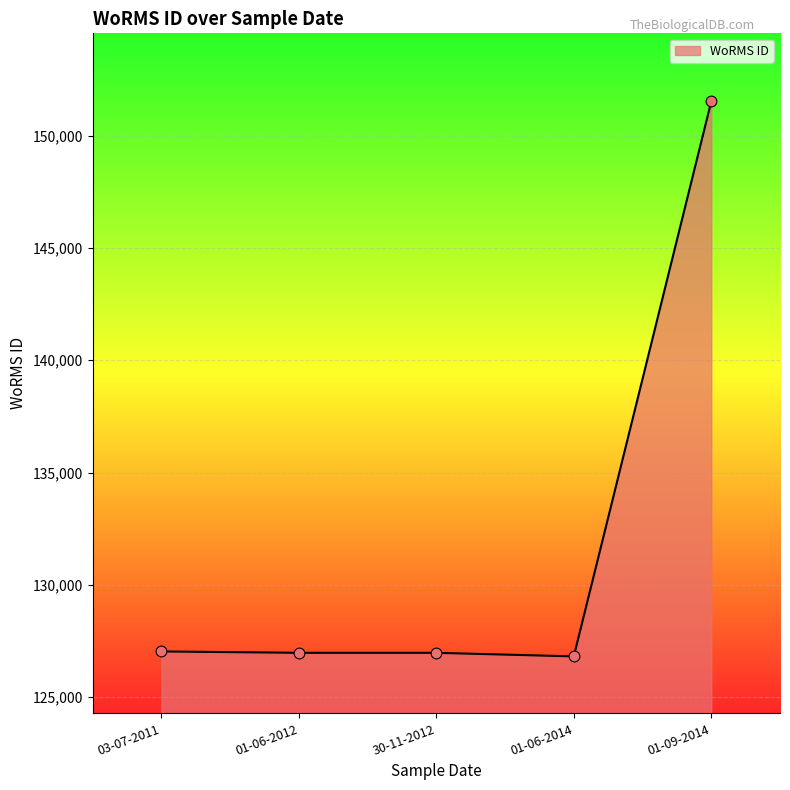

Approximately how many times larger is the value at 03-07-2011 compared to 30-11-2012?

1.0